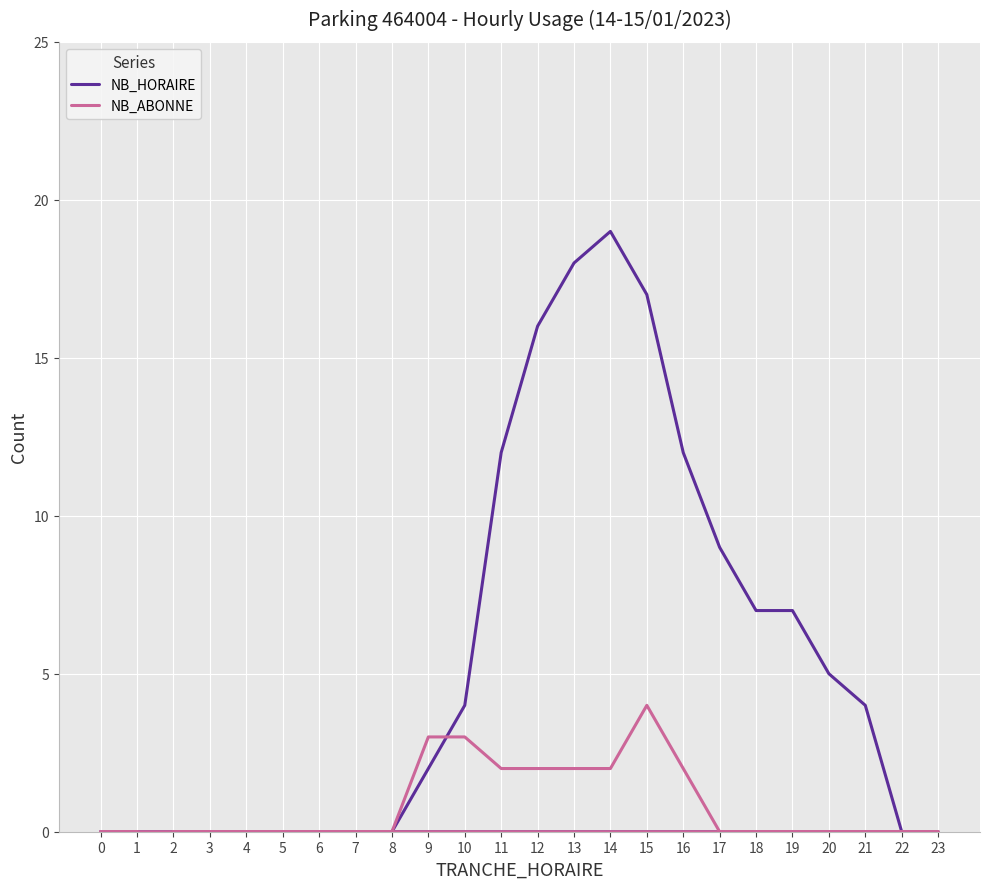

True or false: NB_HORAIRE has more than 0 interior local peaks.

True